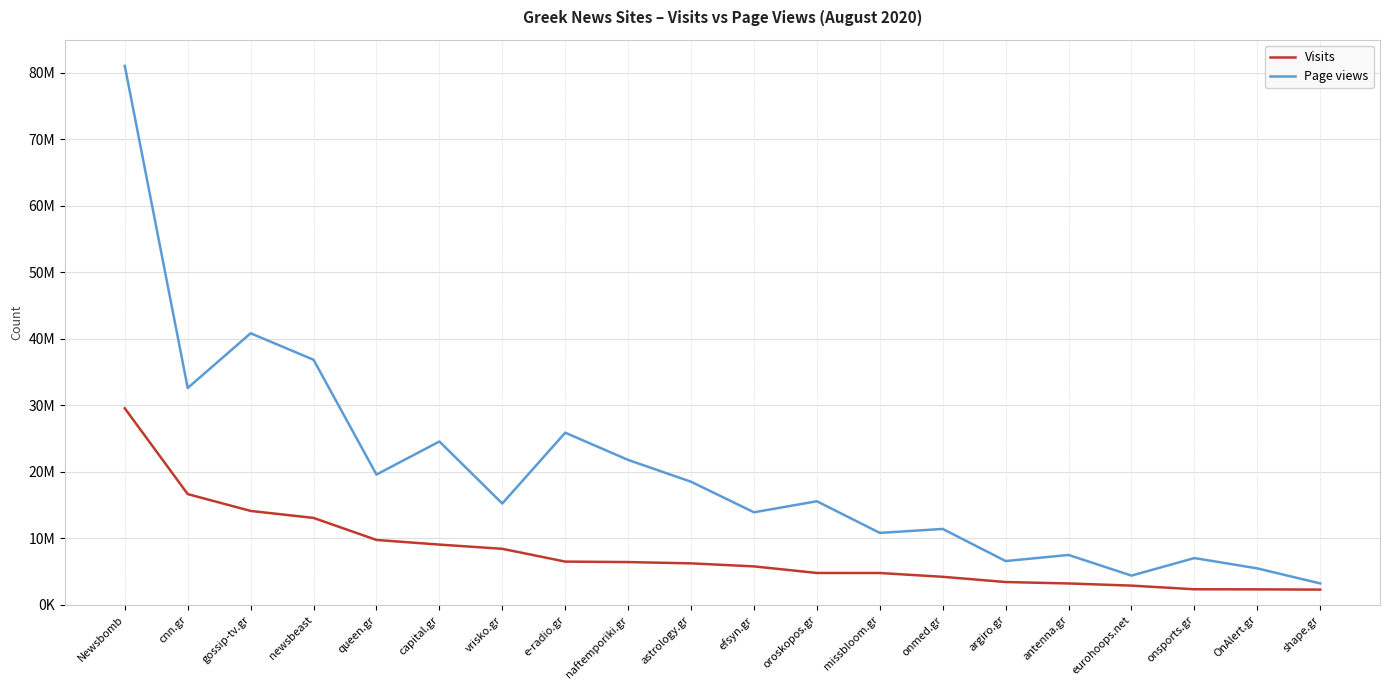

Where does the Visits series first go above 6250472?

Newsbomb